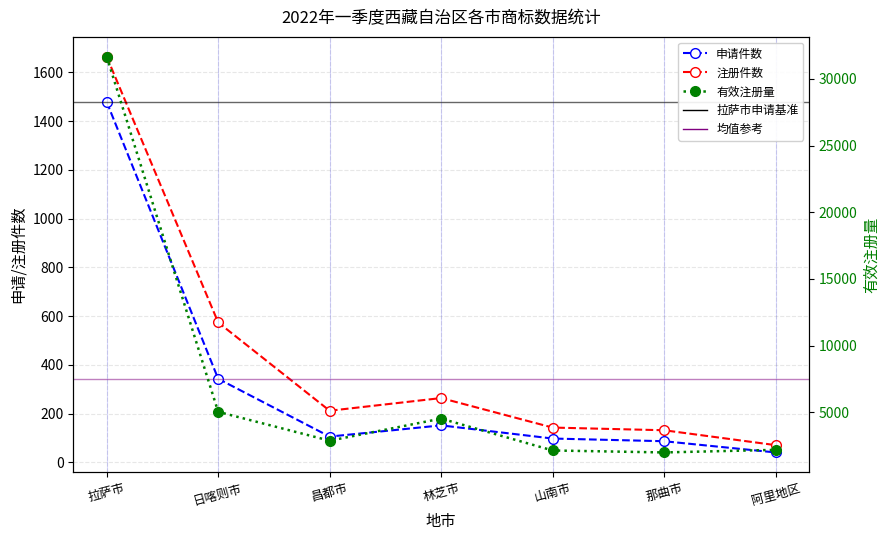

What is the difference between the 注册件数 values at 日喀则市 and 拉萨市?

1090